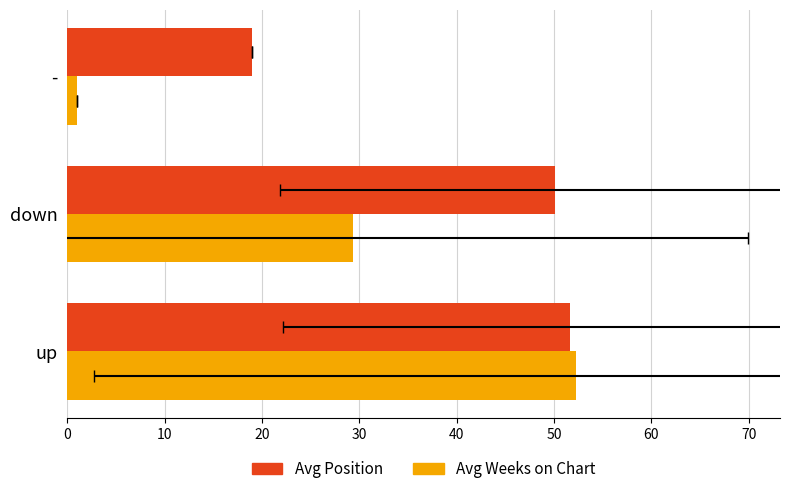

Which series has the largest total across all categories?

Avg Position